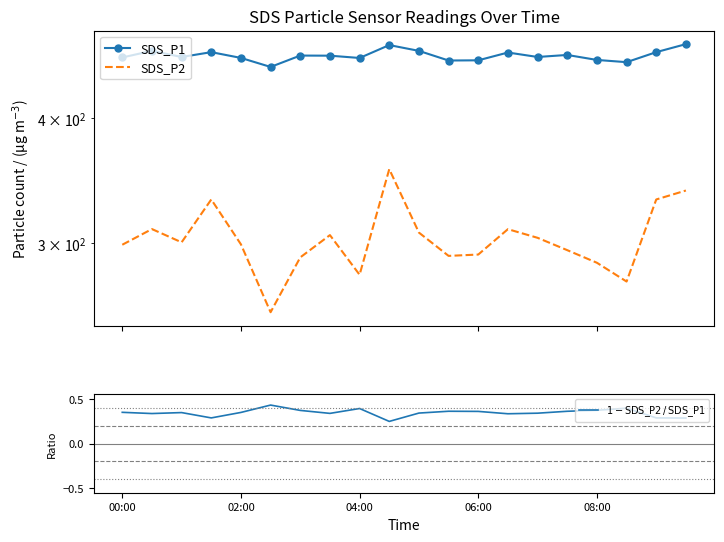

True or false: SDS_P2 and SDS_P1 intersect in this chart.

False